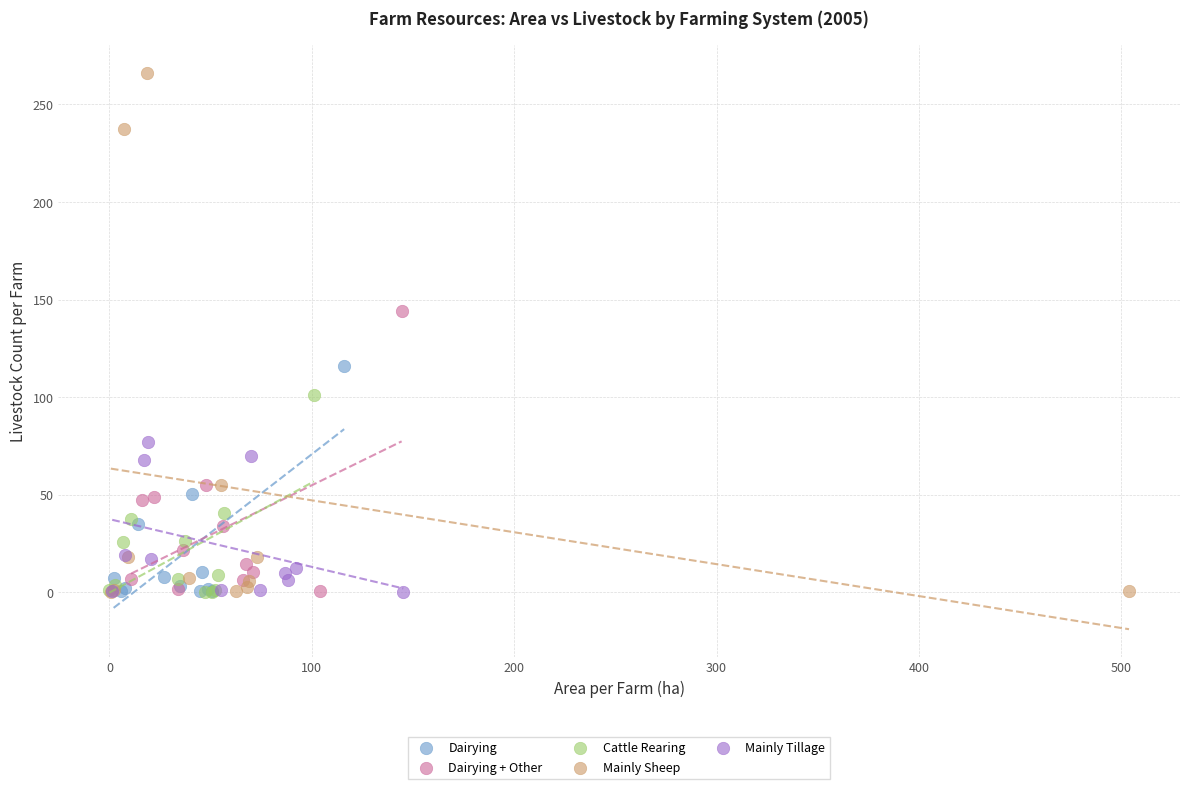

Which series has the largest Y range (max minus min)?

Mainly Sheep